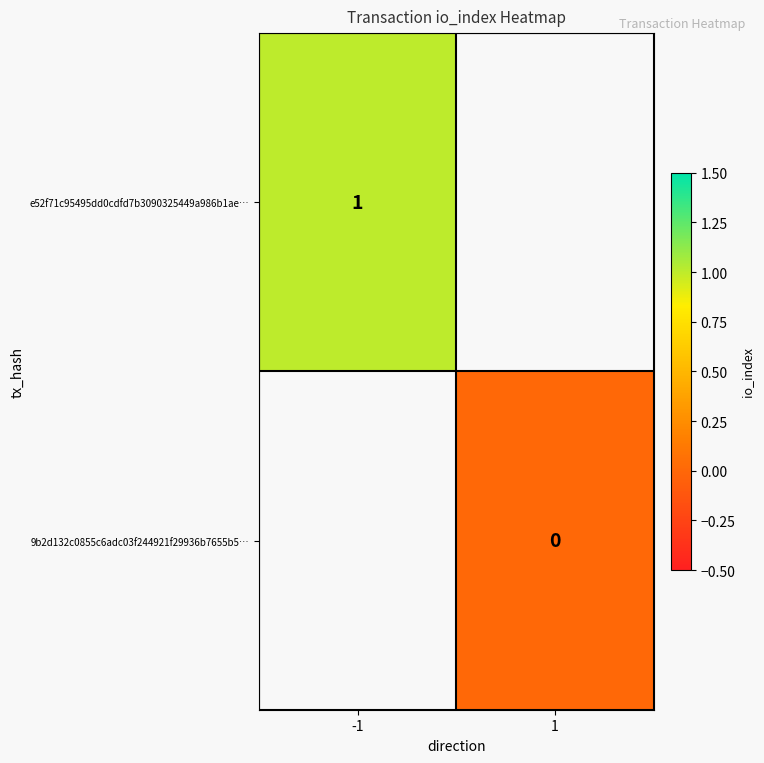

The e52f71c95495dd0cdfd7b3090325449a986b1ae… series shows 0 at -1. True or false?

False